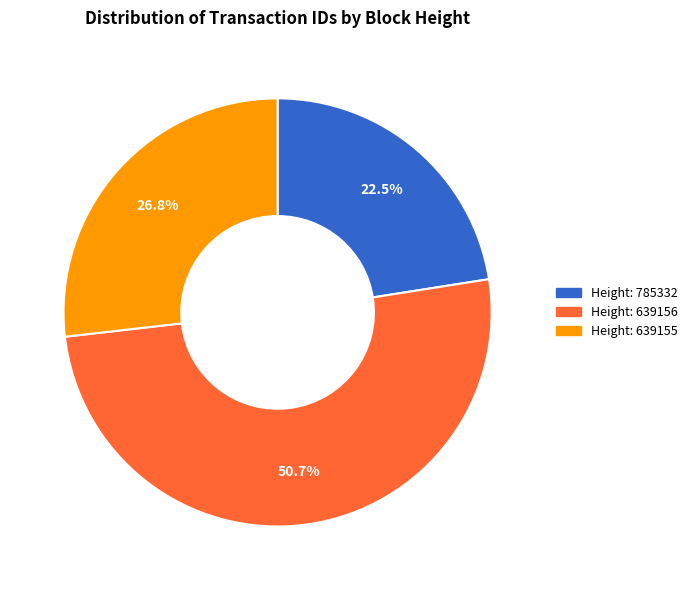

Does Height: 785332 represent more than half of the total?

No